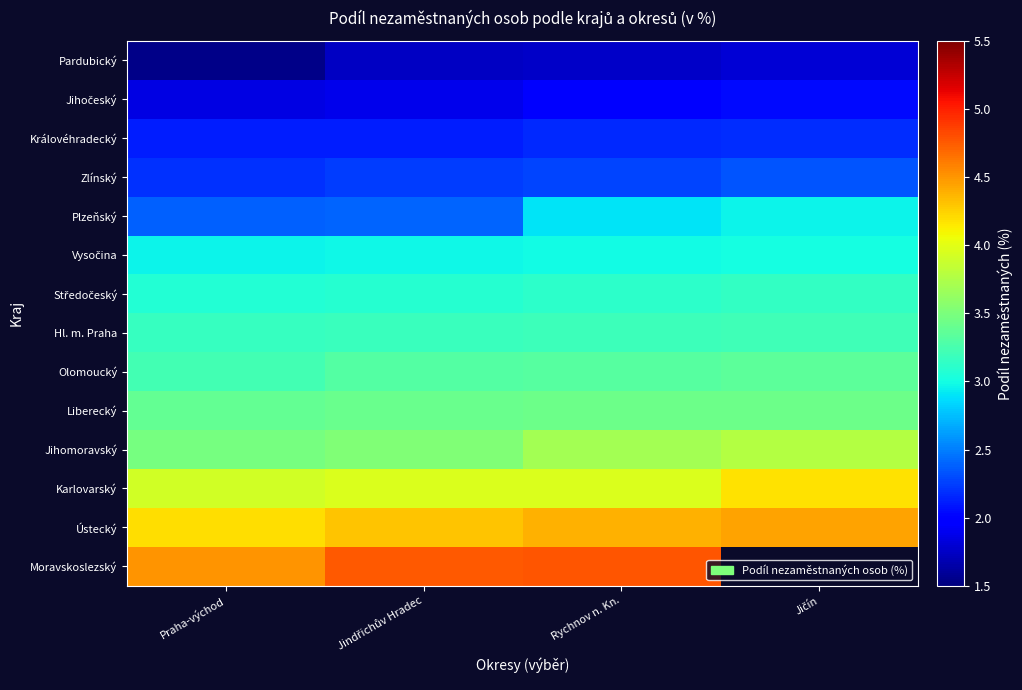

At how many categories does at least one series exceed 4?

4